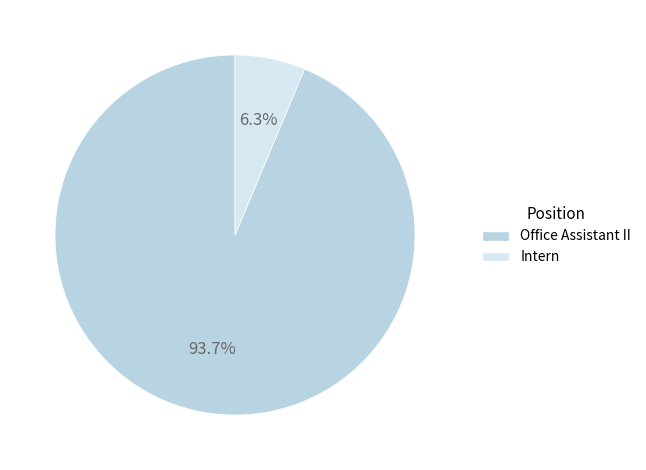

To the nearest percent, what percentage of the pie is Office Assistant II?

94%